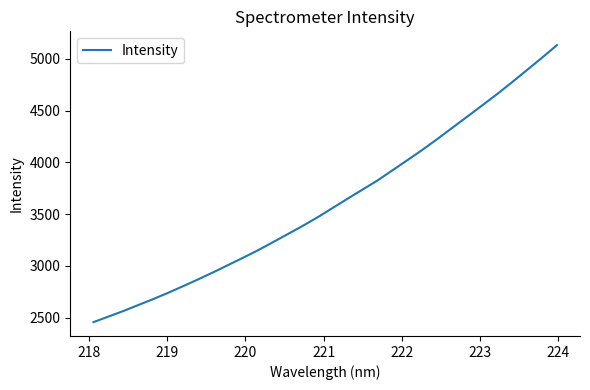

What is the smallest value displayed?

2456.4